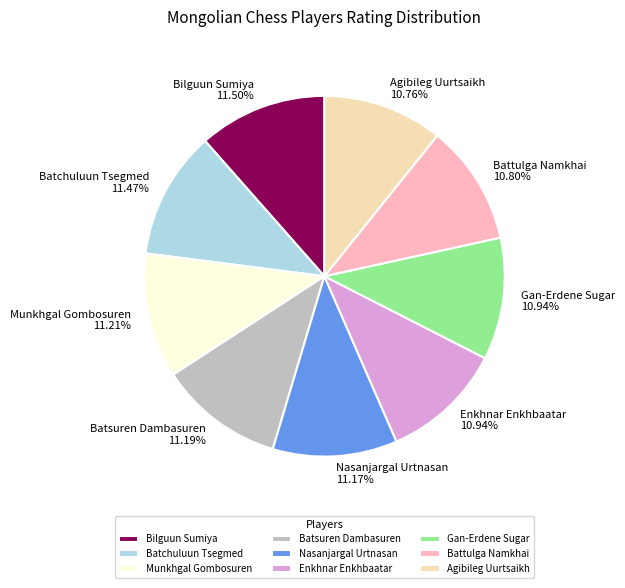

What percentage is the Batchuluun Tsegmed slice, to the nearest percent?

11%